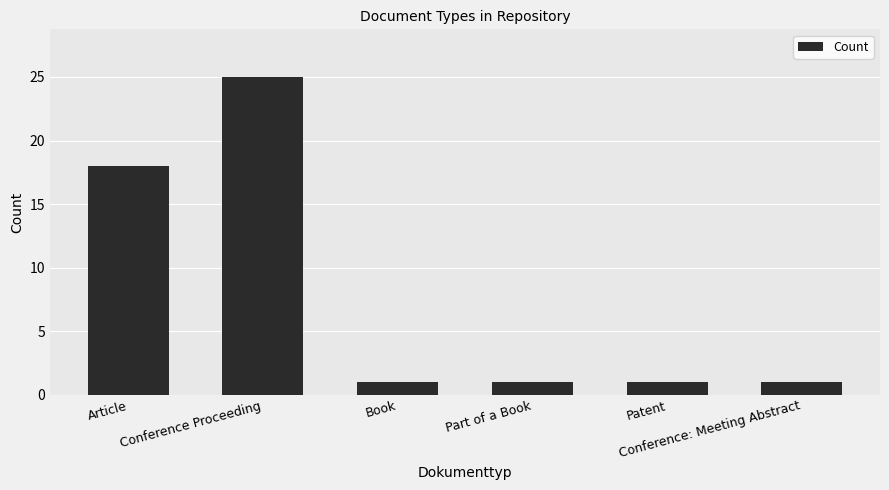

How many categories are shown in the chart?

6